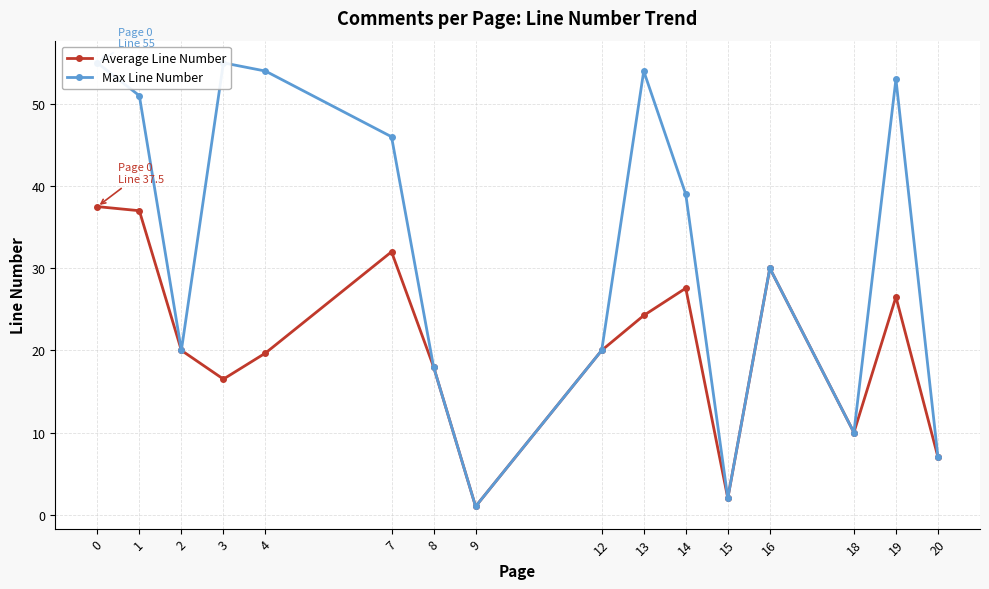

Rank the series by their maximum value, from lowest to highest.

Average Line Number, Max Line Number